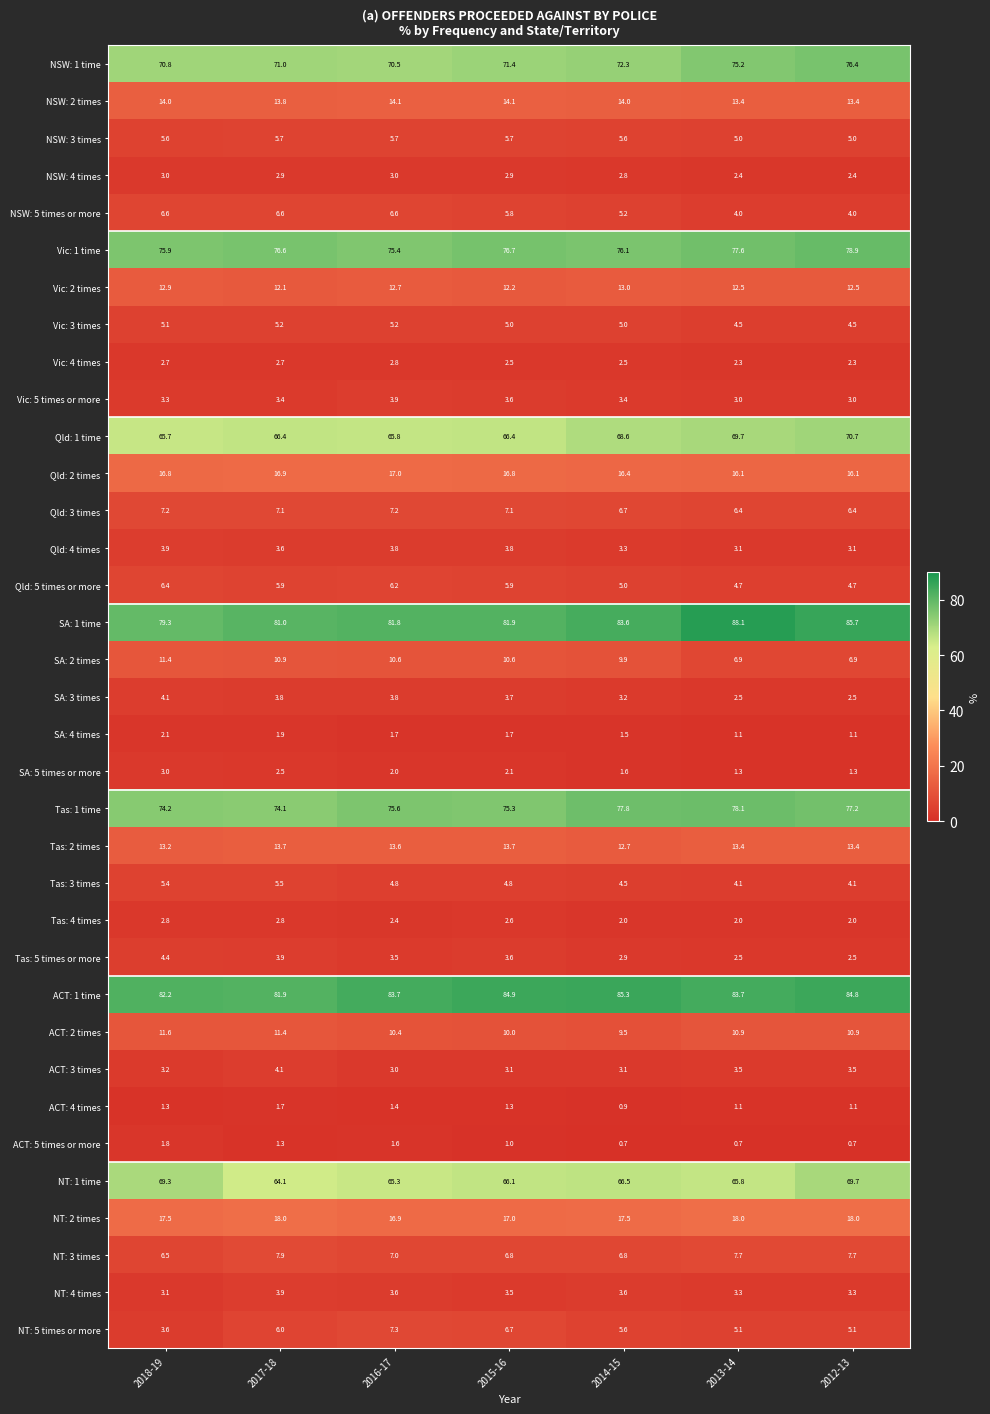

True or false: NSW: 4 times has a value of 4.3 at 2012-13.

False